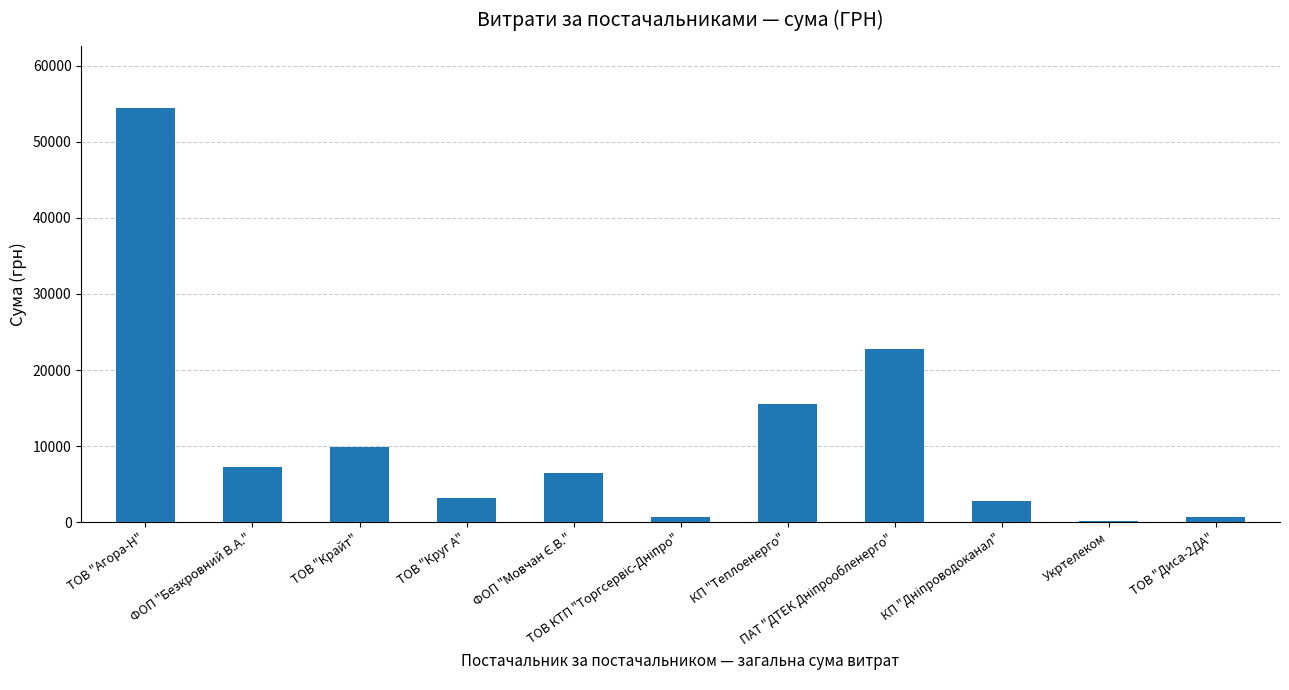

What is the greatest value displayed?

54485.6